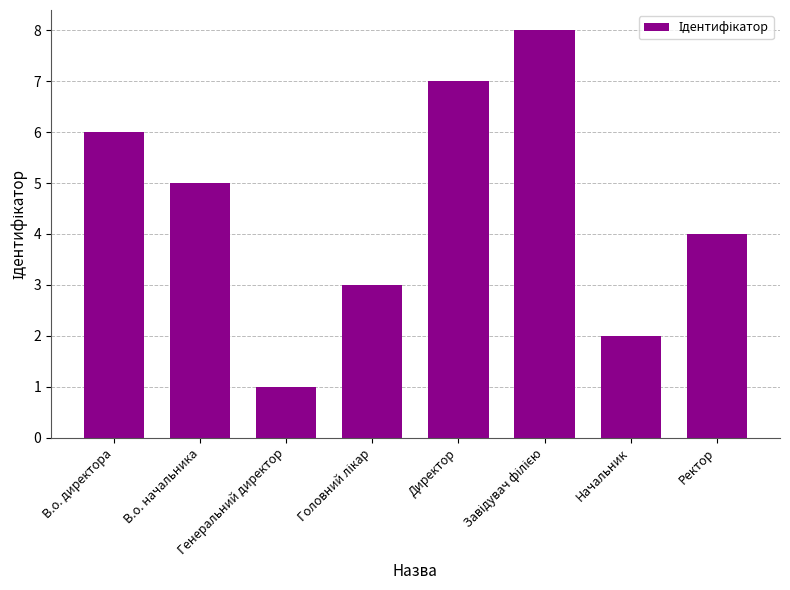

What is the change in value from В.о. начальника to Начальник?

-3